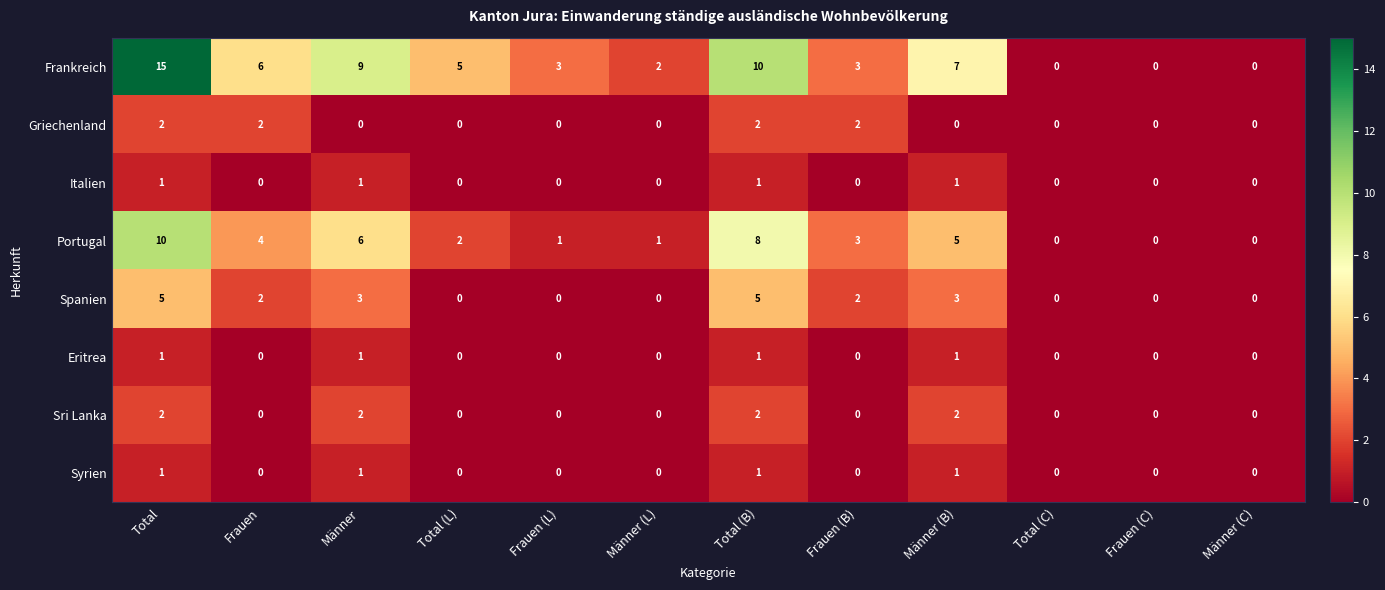

What is the sum of all Sri Lanka values?

8